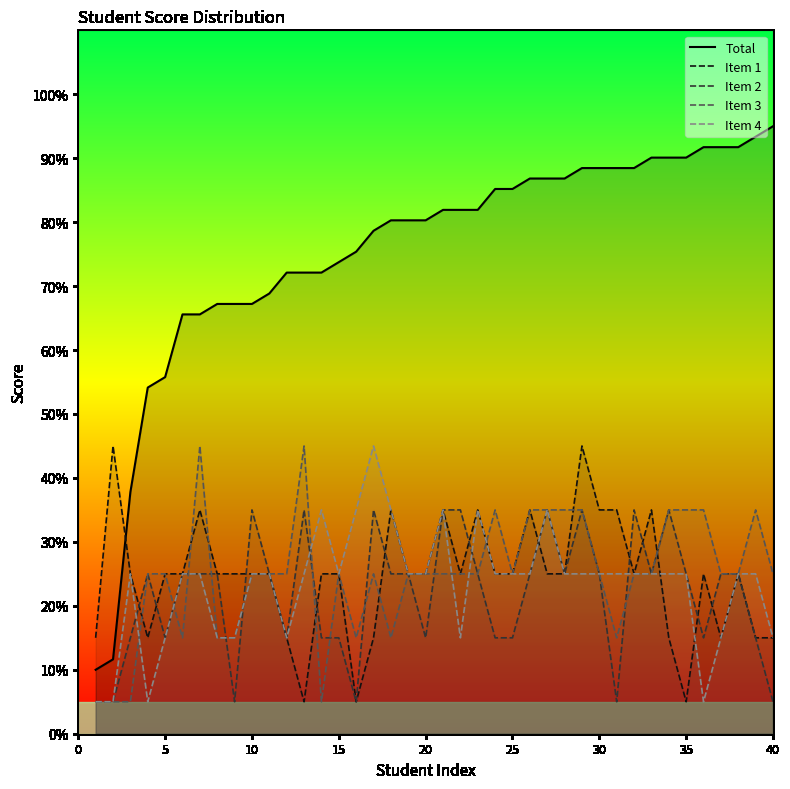

What is the lowest value of the Item 3 series?

5.0